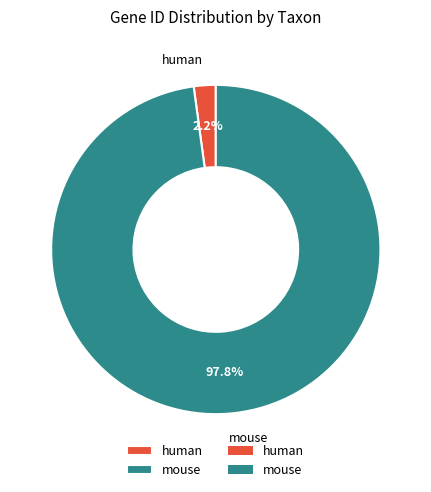

To the nearest percent, what is the difference between the largest and smallest slice percentages?

96%